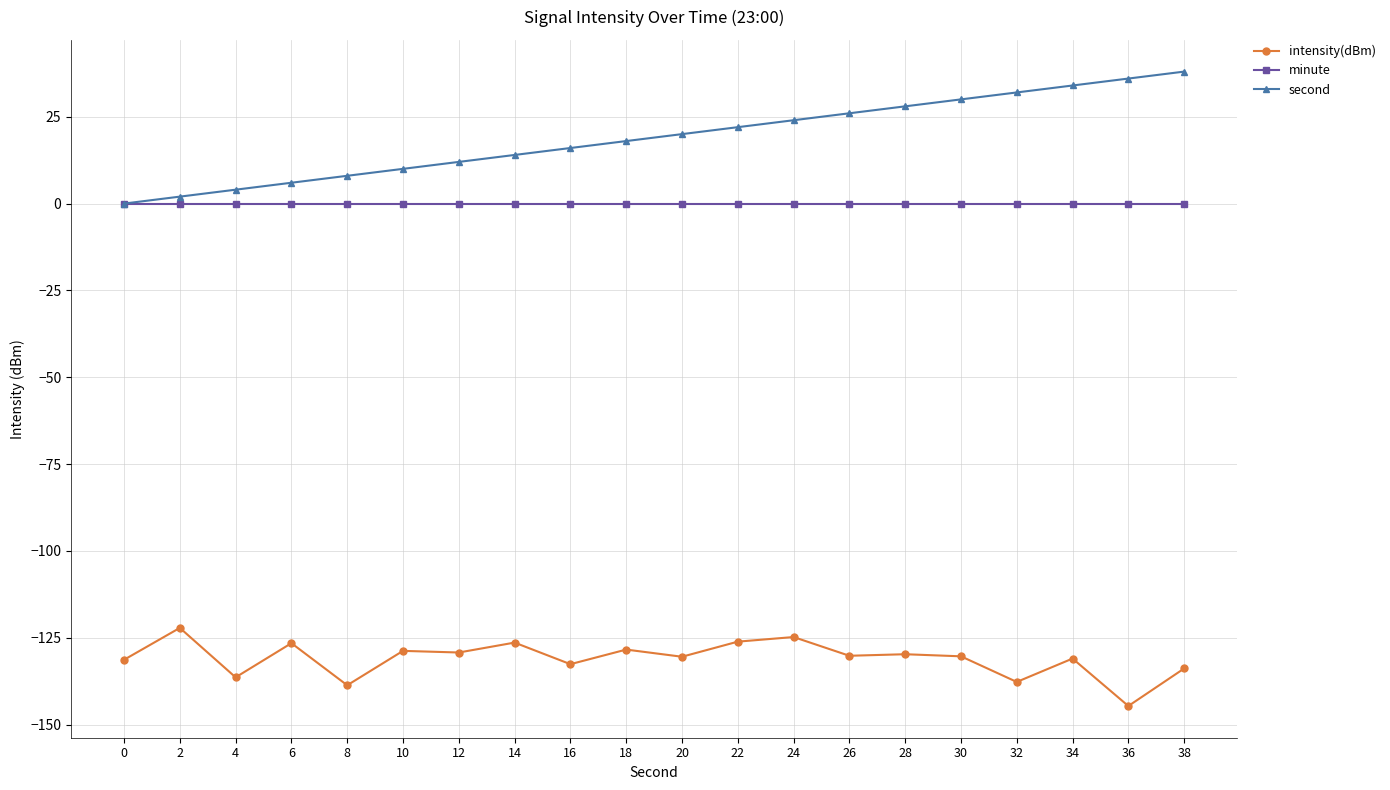

Which series changed the most between 16 and 38?

second